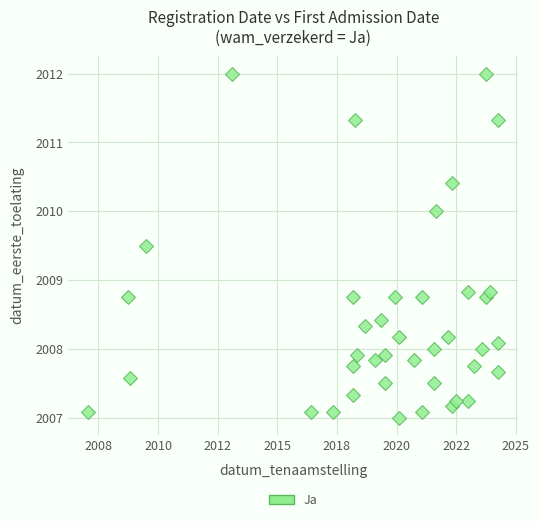

What is the range of X values (max minus min)?

17.2